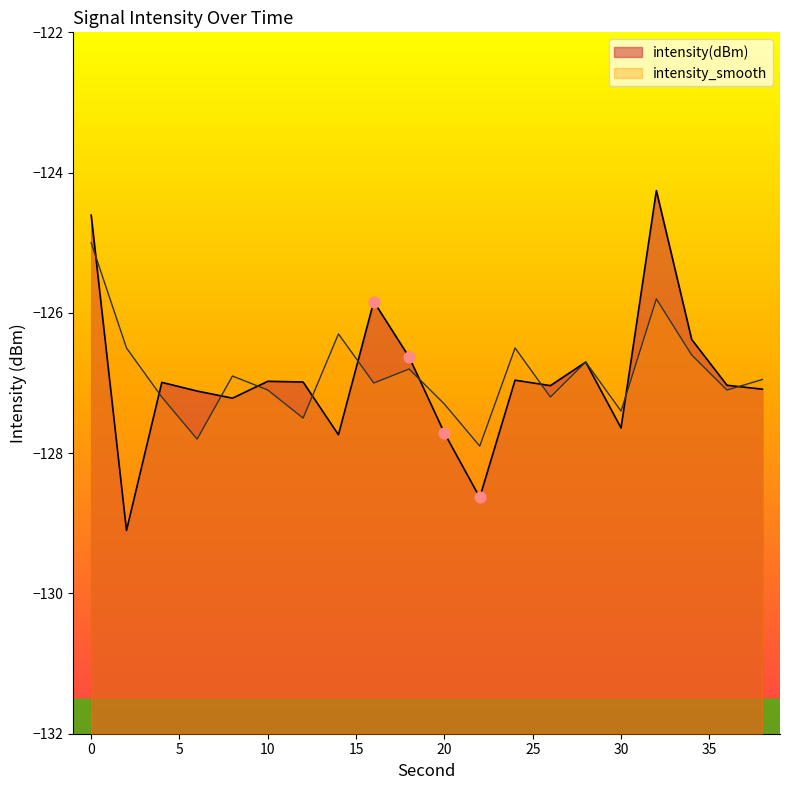

What is the total value across all series at 22?

-256.5